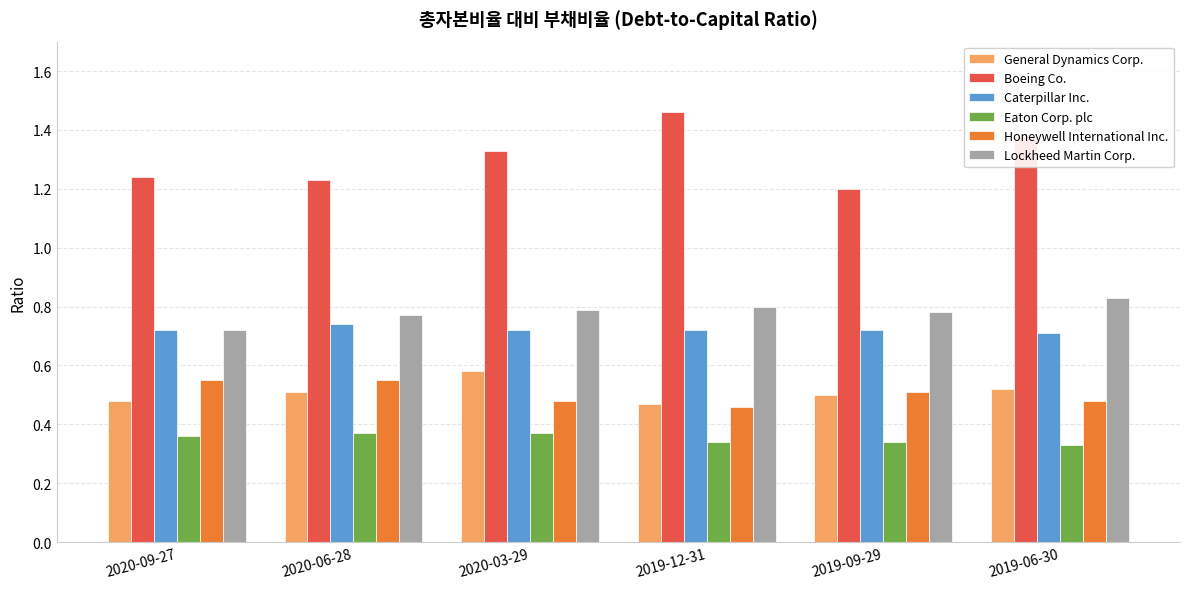

Which label corresponds to the largest value in the chart?

2019-12-31